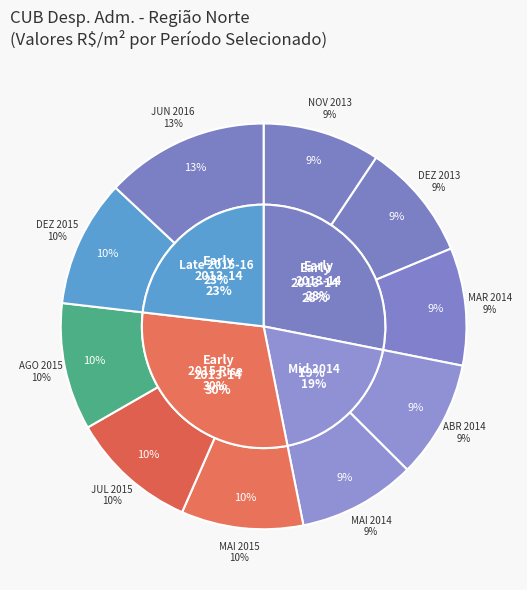

Do DEZ 2015 and NOV 2013 together represent more than half of the pie?

No